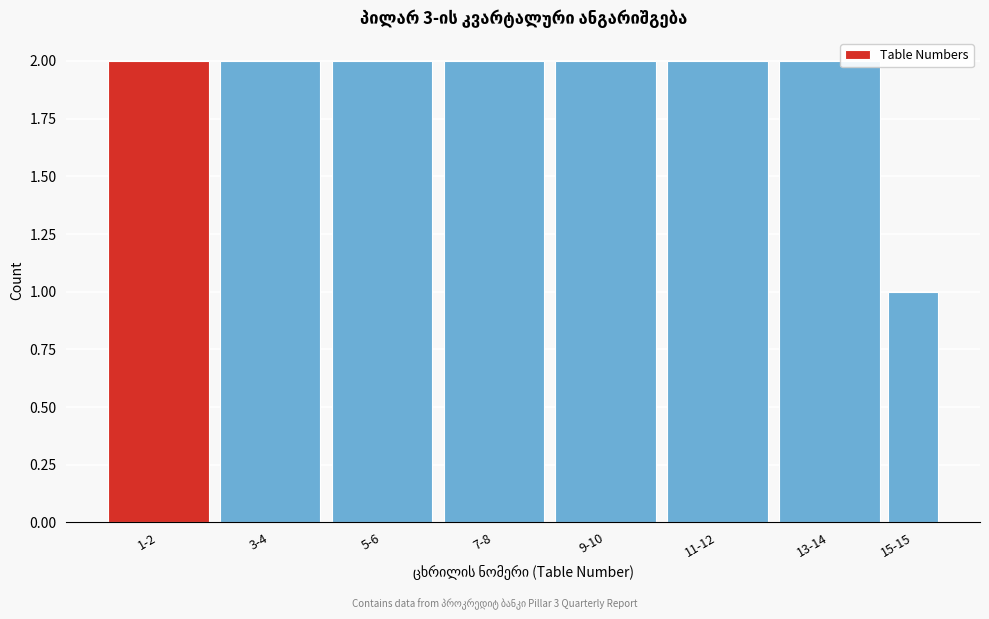

Reading left to right, extract all data points from this chart.

2	2	2	2	2	2	2	1